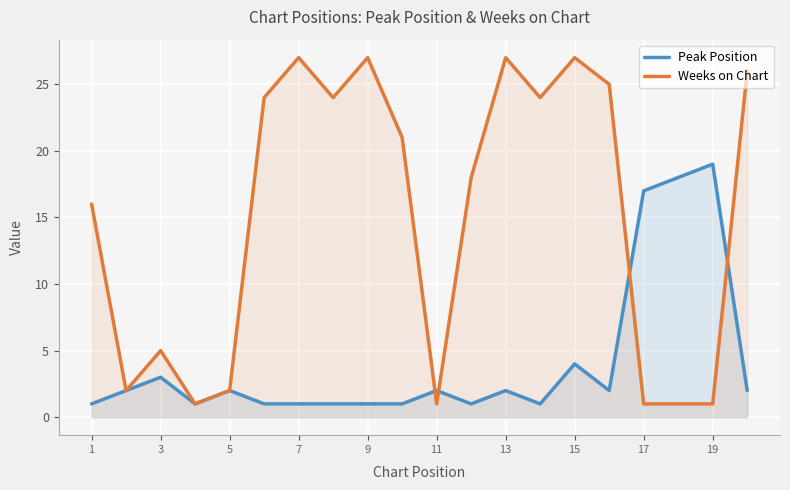

Rank the series by their average value, from highest to lowest.

Weeks on Chart, Peak Position